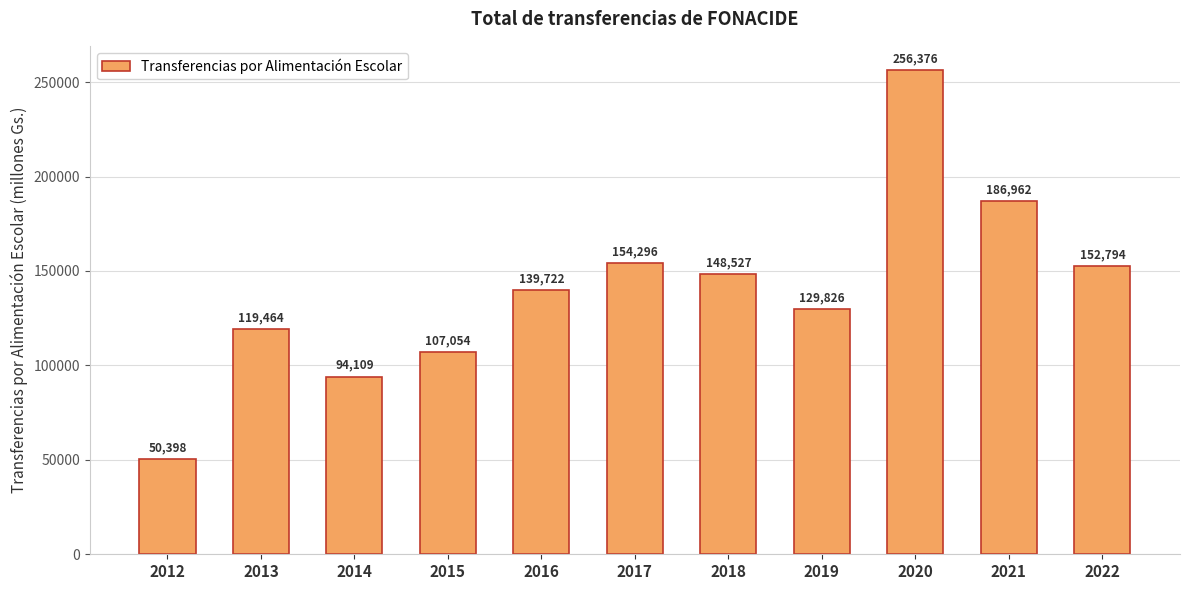

Are the bars grouped side by side (vs. stacked)?

No